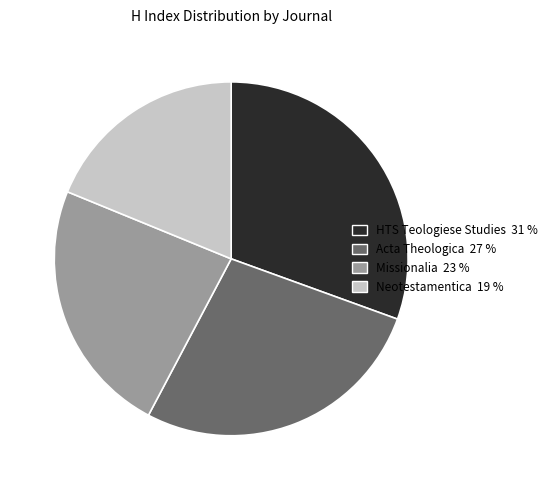

The Missionalia slice represents 12% of the pie. True or false?

False